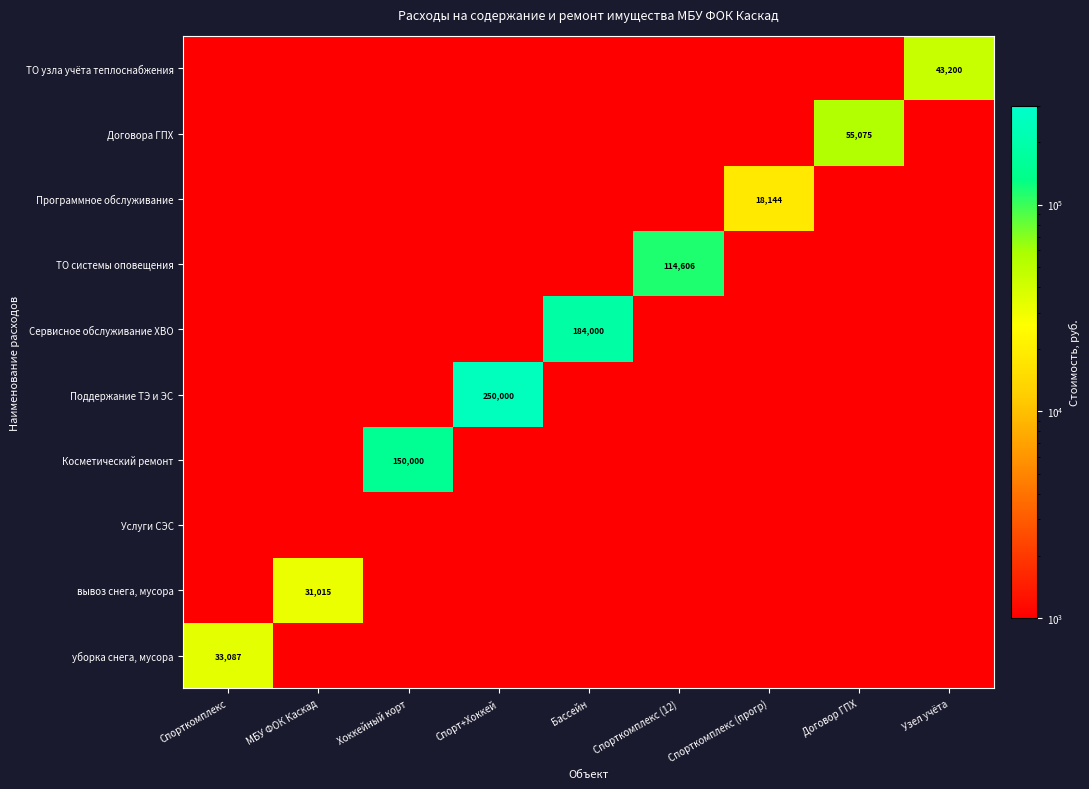

Is the value of Программное обслуживание at Договор ГПХ greater than the value of Услуги СЭС at Спорткомплекс?

No